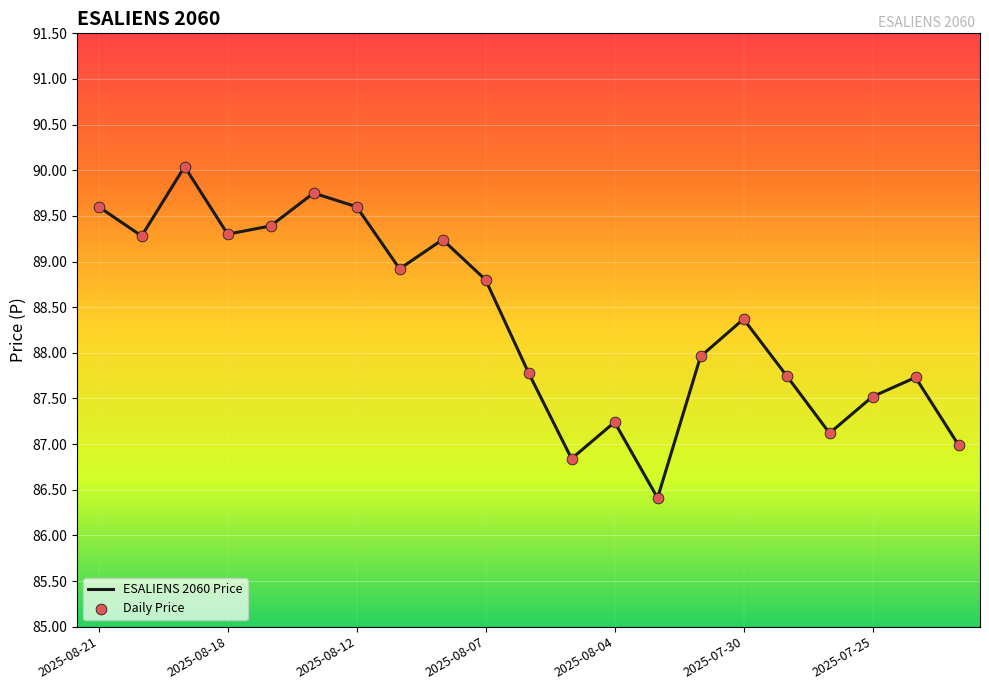

What is the maximum value shown in the chart?

90.0